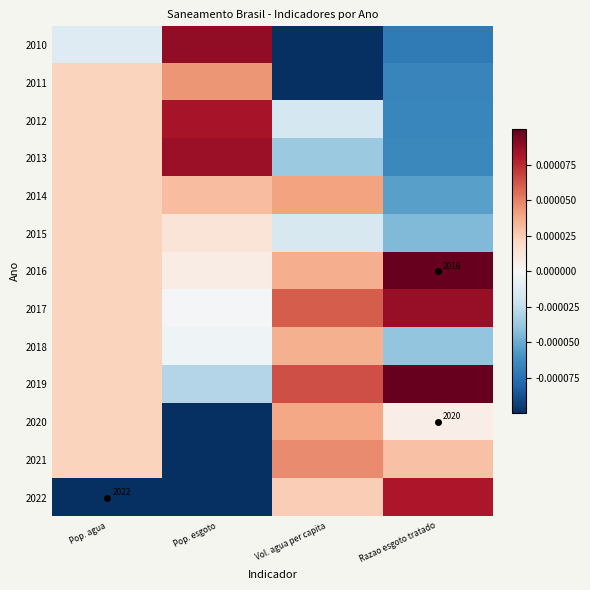

List the series in order of their peak value, highest first.

2016, 2019, 2010, 2017, 2013, 2012, 2022, 2021, 2011, 2014, 2020, 2018, 2015